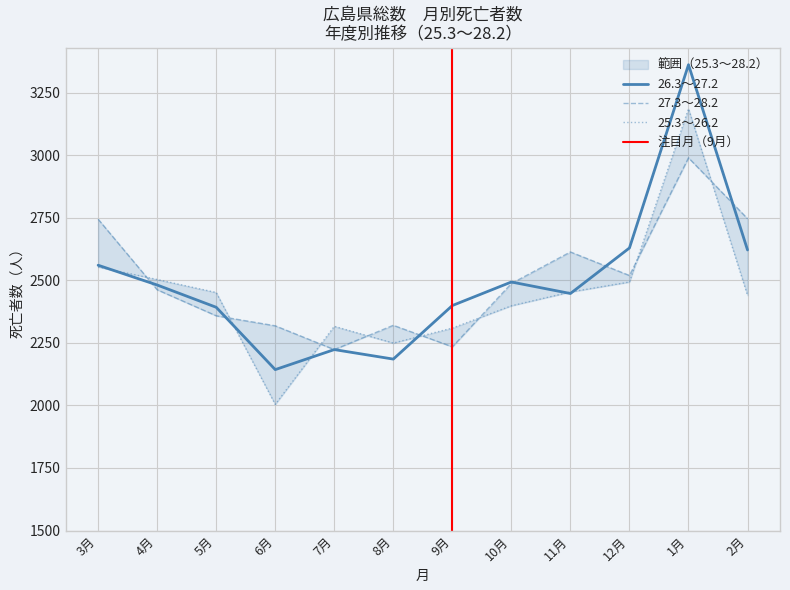

Is the value of 27.3~28.2 at 9月 greater than the value of 25.3~26.2 at 2月?

No